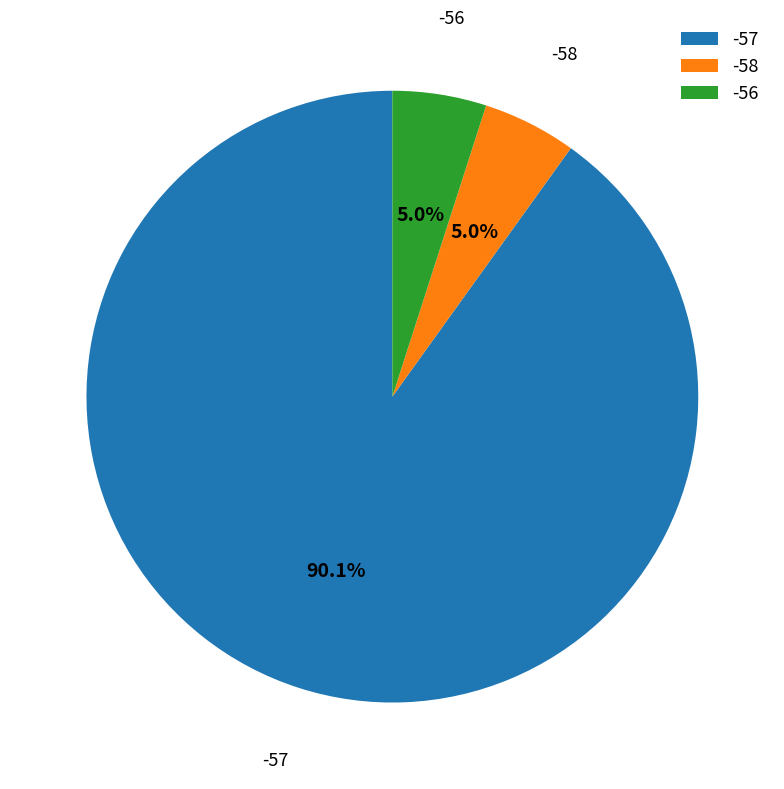

Do -57 and -58 together represent more than half of the pie?

Yes